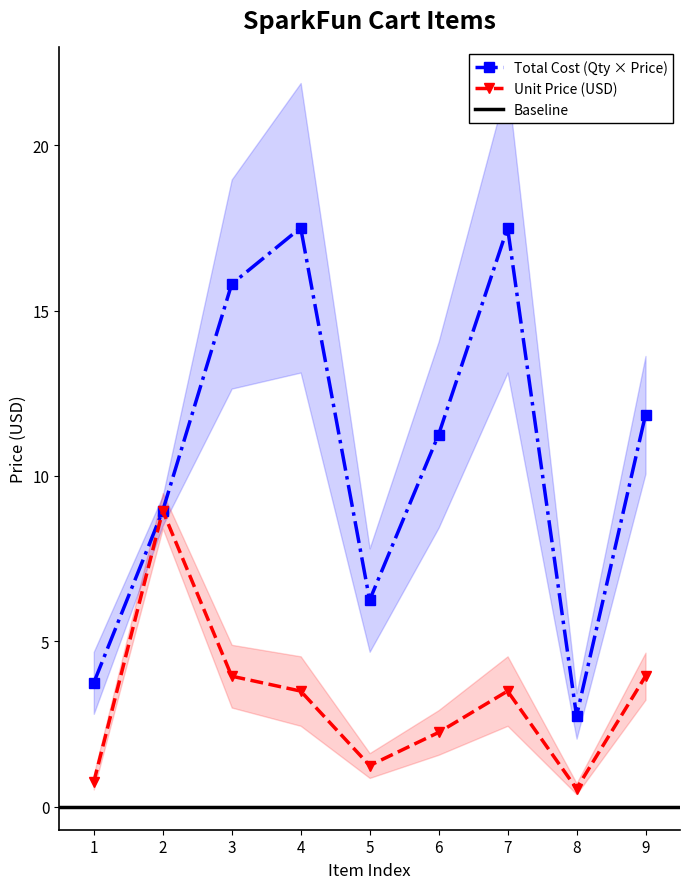

At which category does Total Cost (Qty × Price) reach its first local peak?

4